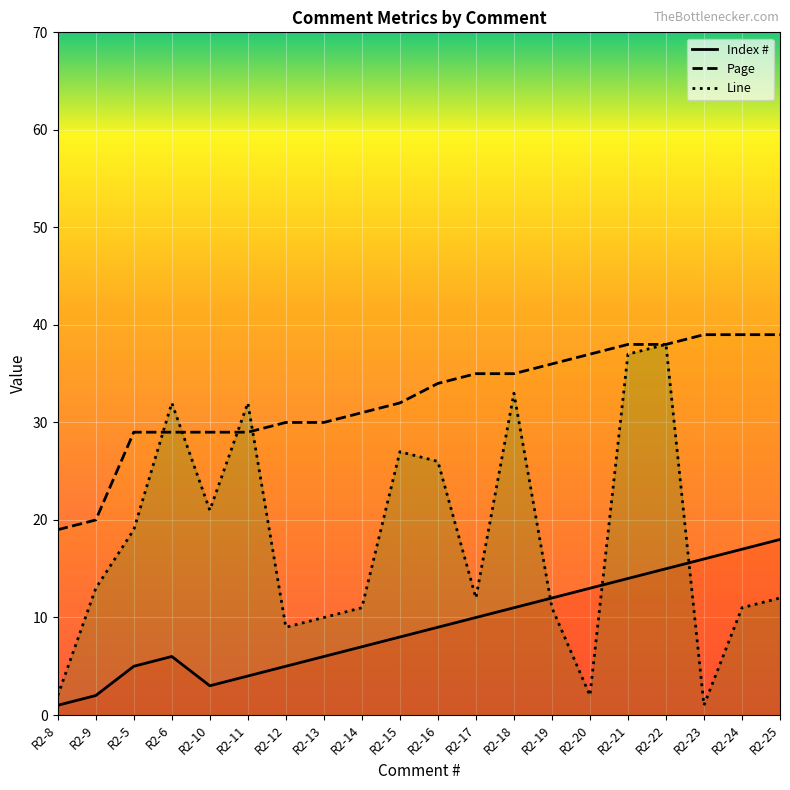

Where do Index # and Line first cross each other?

R2-18 and R2-19